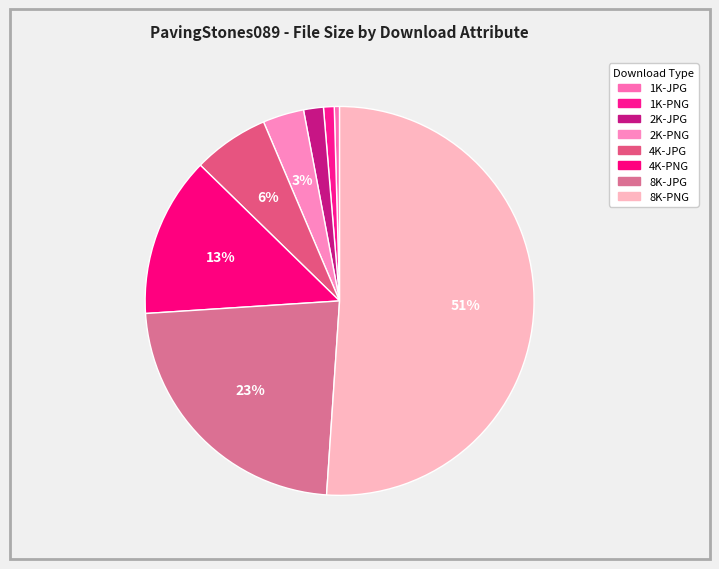

Count the number of slices in the pie.

8